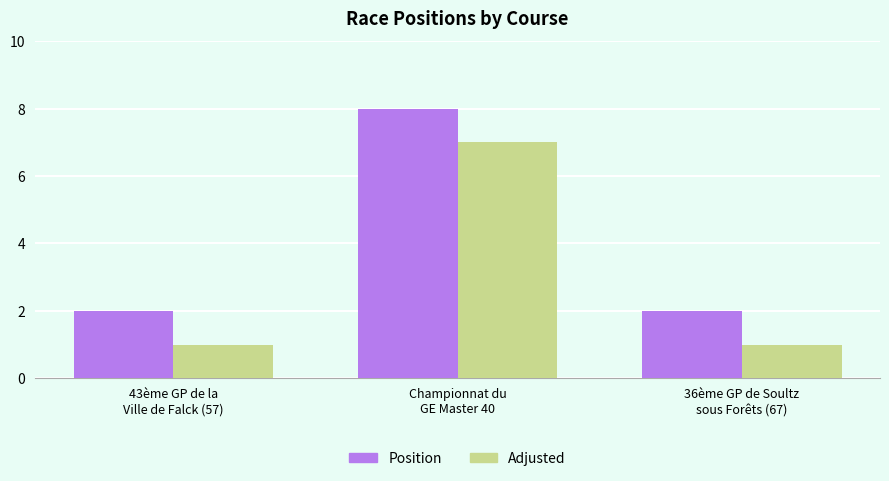

List the series in order of their peak value, lowest first.

Adjusted, Position